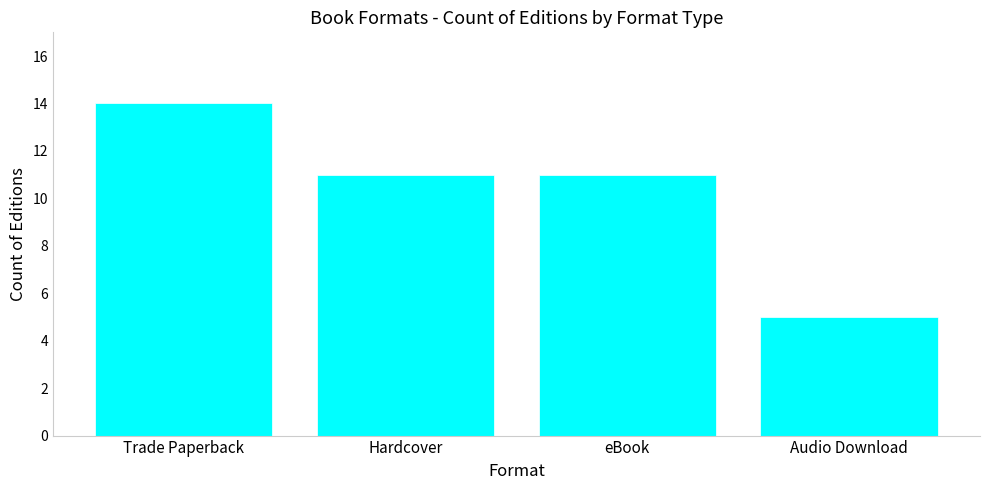

How many bars are there in total?

4